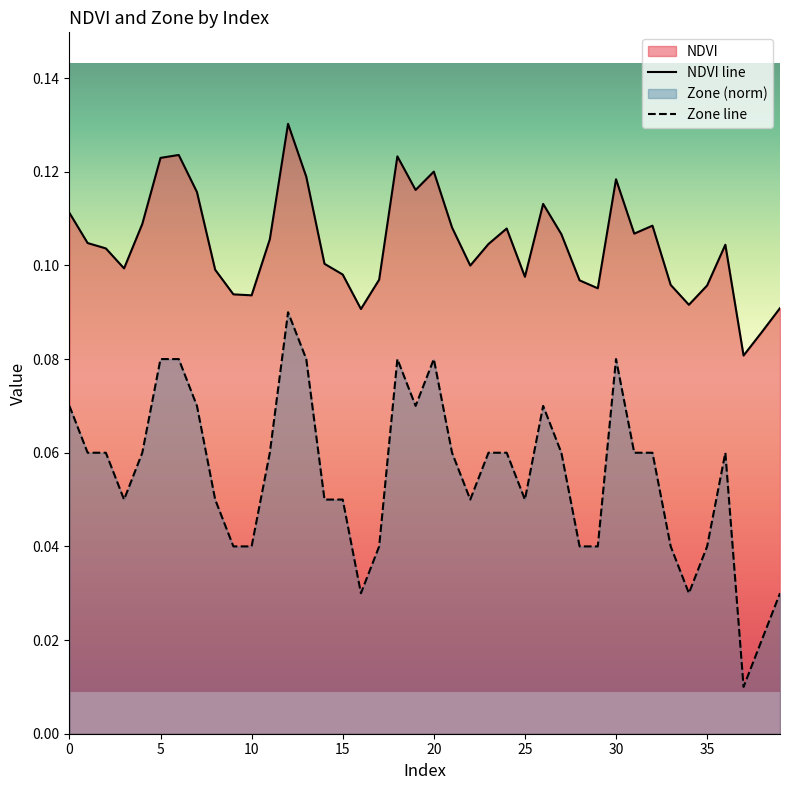

How many data points does each series have?

40